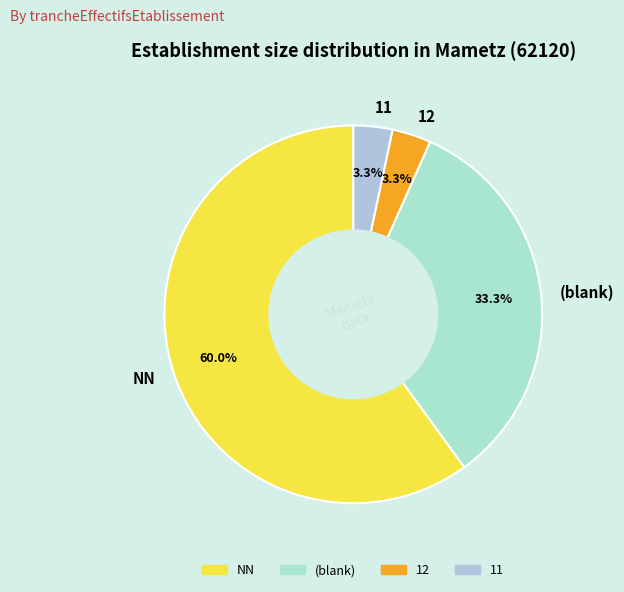

Do 12 and NN together represent more than half of the pie?

Yes